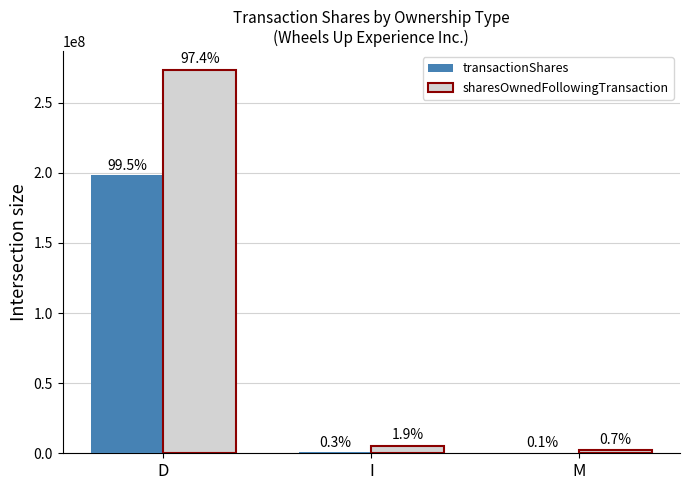

How many groups of bars are there?

3